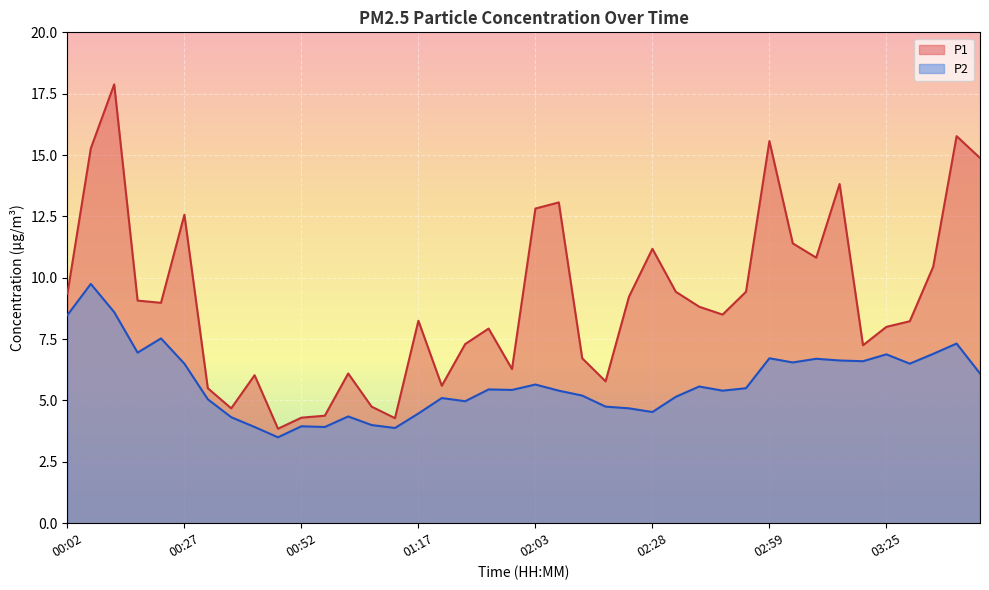

List the labels in order of P1 value, largest first.

00:12, 03:40, 02:59, 00:07, 03:45, 03:15, 02:08, 02:03, 00:27, 03:05, 02:28, 03:10, 03:35, 02:33, 02:54, 00:02, 02:23, 00:17, 00:22, 02:39, 02:44, 01:17, 03:30, 03:25, 01:43, 01:32, 03:20, 02:13, 01:58, 01:02, 00:42, 02:18, 01:27, 00:32, 01:07, 00:37, 00:57, 00:52, 01:12, 00:47